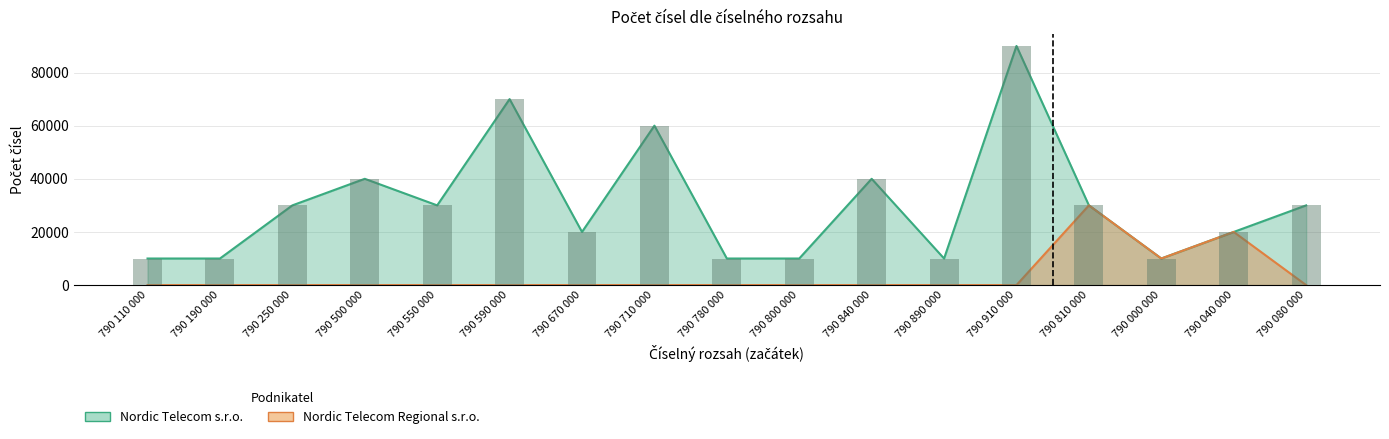

Rank the series by their average value, from lowest to highest.

Nordic Telecom Regional s.r.o., Nordic Telecom s.r.o.